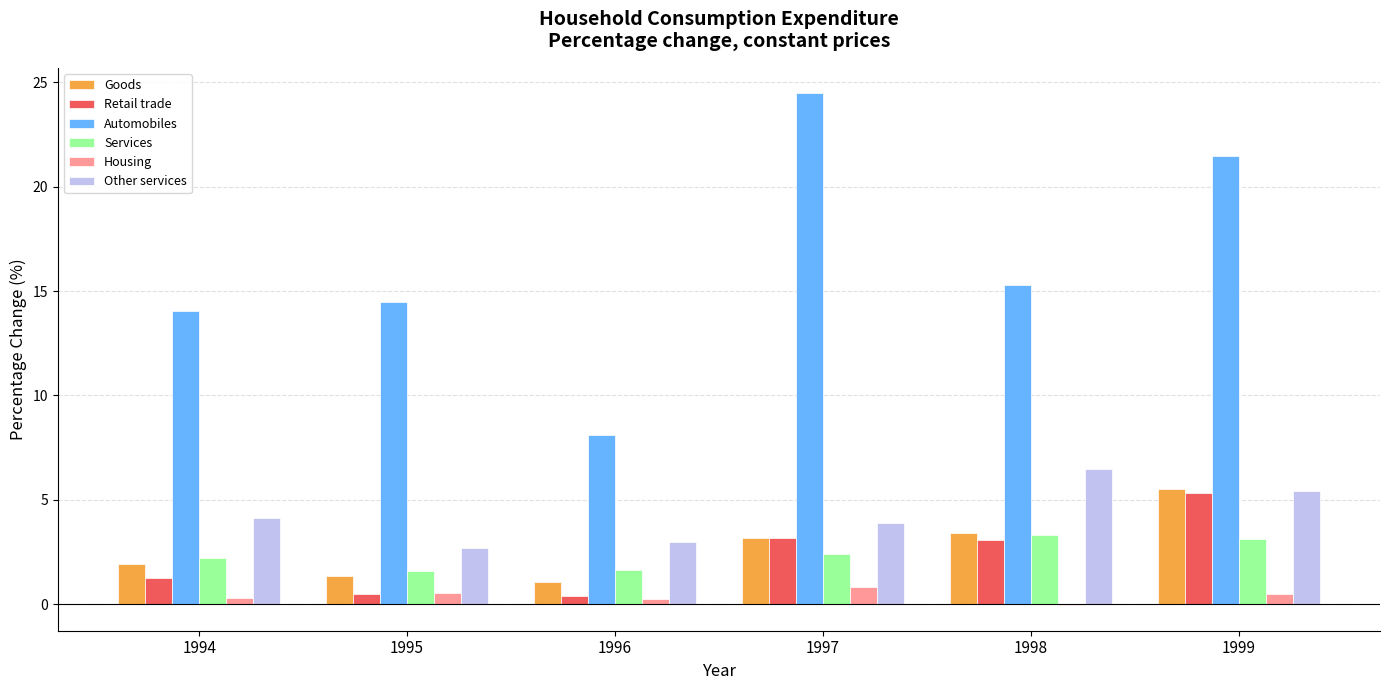

Are the bars horizontal?

No